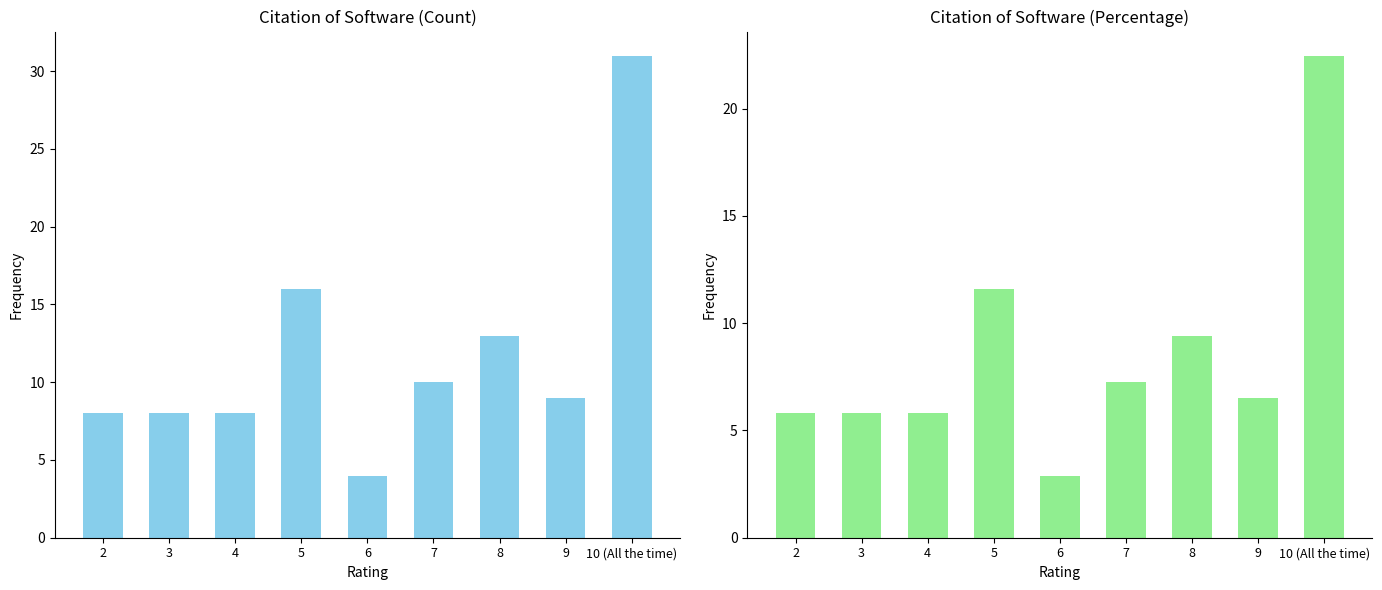

List the series in order of their peak value, highest first.

Count, Percentage